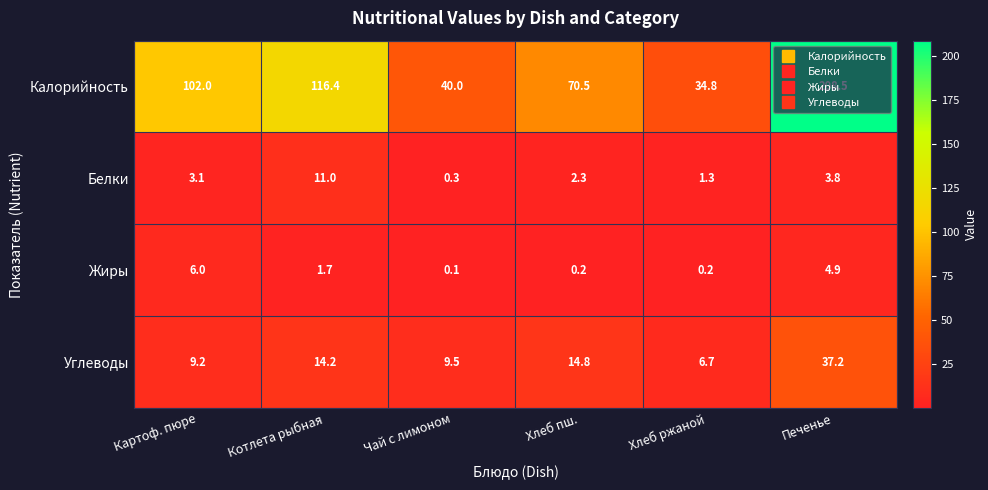

Between Котлета рыбная and Чай с лимоном, which series saw the biggest shift?

Калорийность